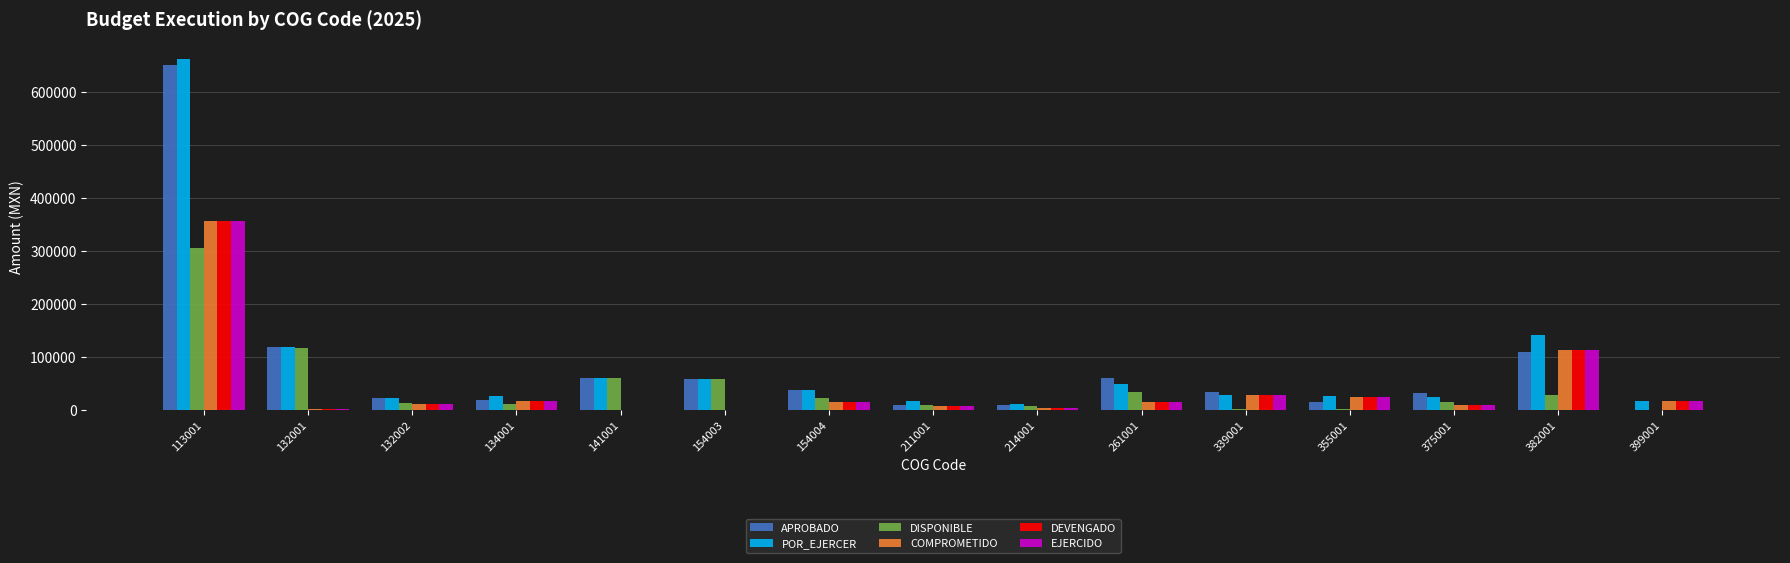

Where is DISPONIBLE nearest to the value 152842?

132001